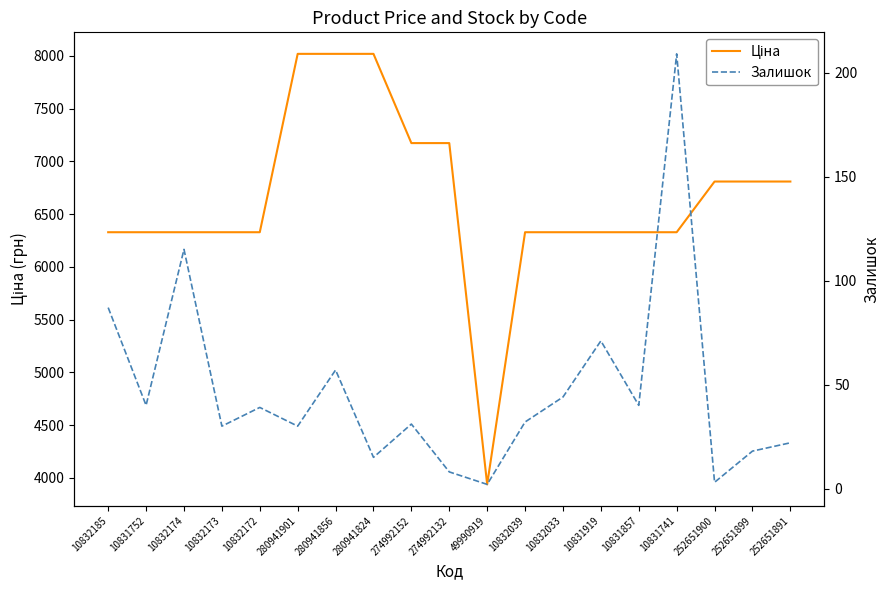

What is the highest value of the Залишок series?

209.0